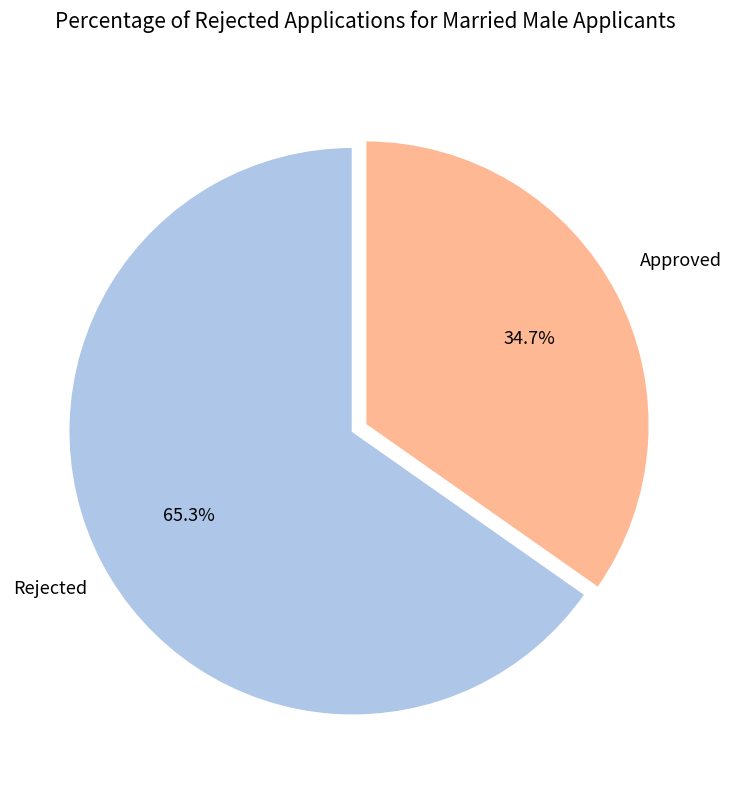

How many slices are in this pie chart?

2